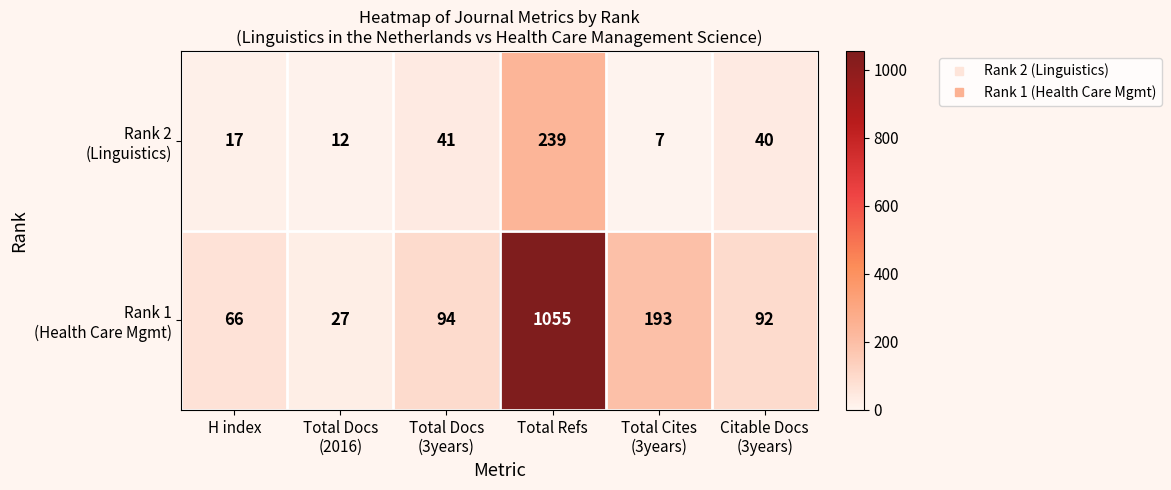

What is the difference between the highest and lowest values at Total Refs?

816